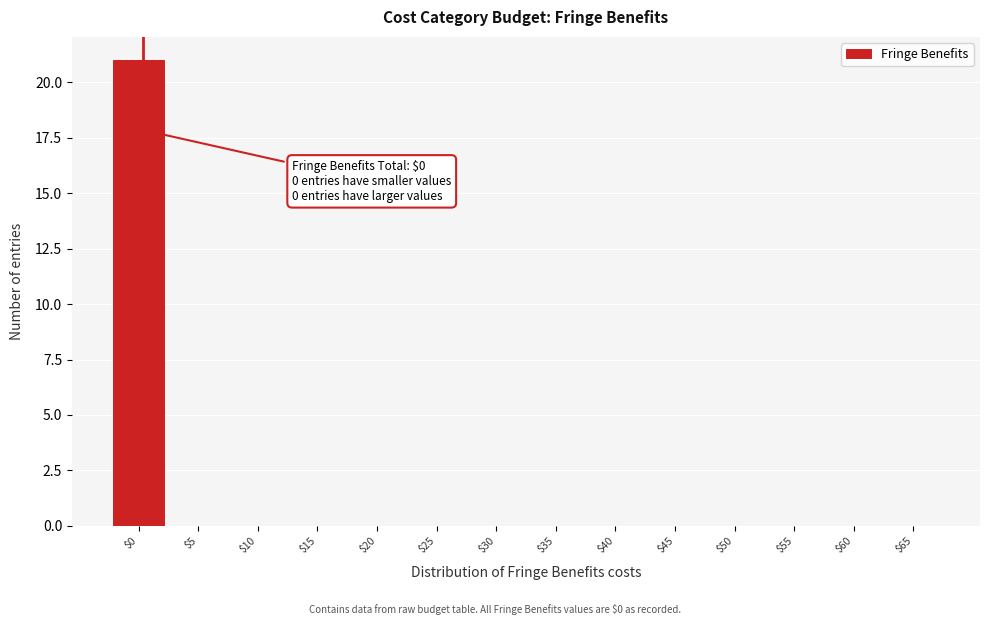

The chart shows a value of -12 at $55. True or false?

False